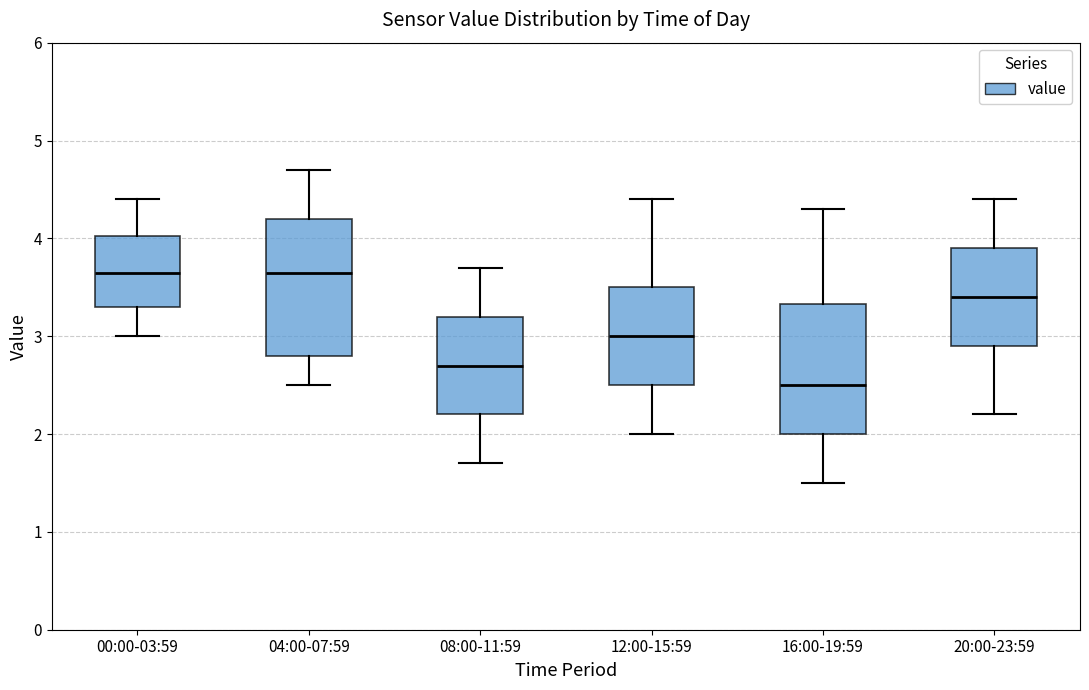

Reading left to right, read every box against the y-axis: the position of its median line, the range the box covers, and the ends of its whiskers. The values are not printed on the chart, so give them approximately, as read against the axis.

00:00-03:59: median 3.7, box 3.3 to 4.0, whiskers 3.0 to 4.4
04:00-07:59: median 3.7, box 2.8 to 4.2, whiskers 2.5 to 4.7
08:00-11:59: median 2.7, box 2.2 to 3.2, whiskers 1.7 to 3.7
12:00-15:59: median 3.0, box 2.5 to 3.5, whiskers 2.0 to 4.4
16:00-19:59: median 2.5, box 2.0 to 3.3, whiskers 1.5 to 4.3
20:00-23:59: median 3.4, box 2.9 to 3.9, whiskers 2.2 to 4.4